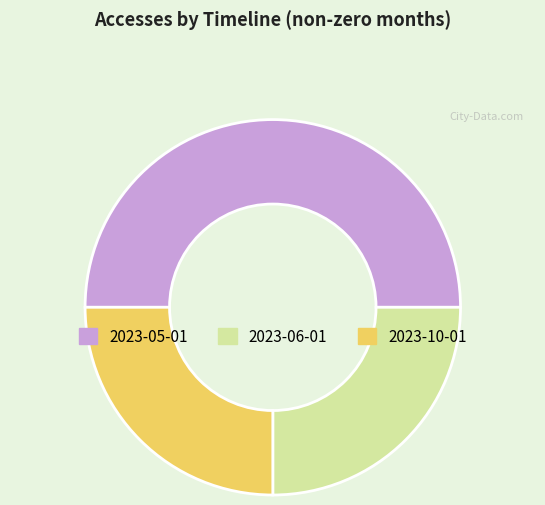

What is the ratio of the value at 2023-06-01 to the value at 2023-10-01?

1.0